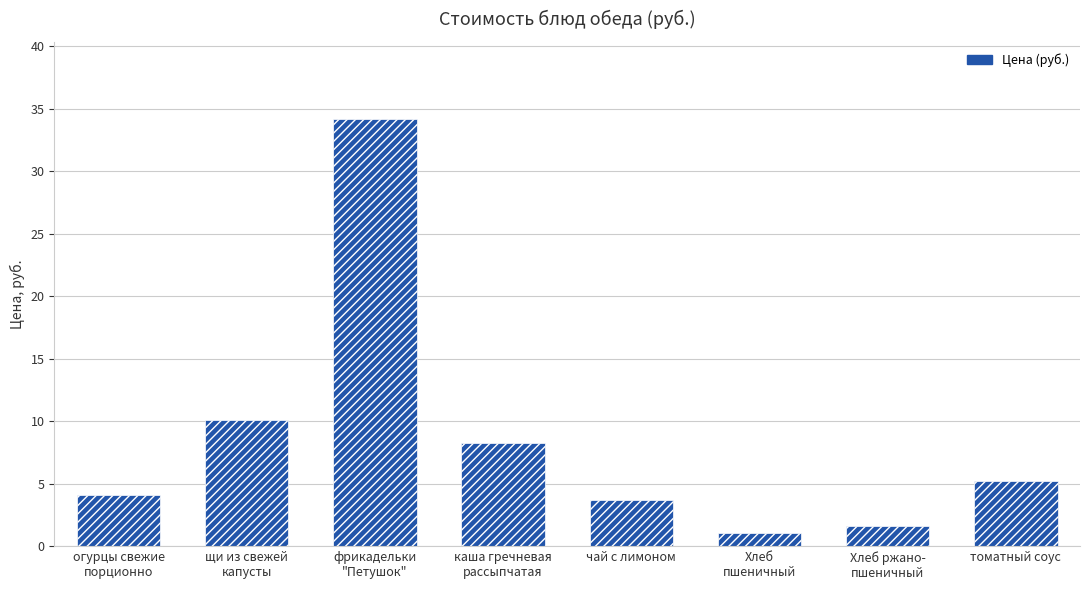

Is it true that the value at Хлеб
пшеничный is 1.0?

True